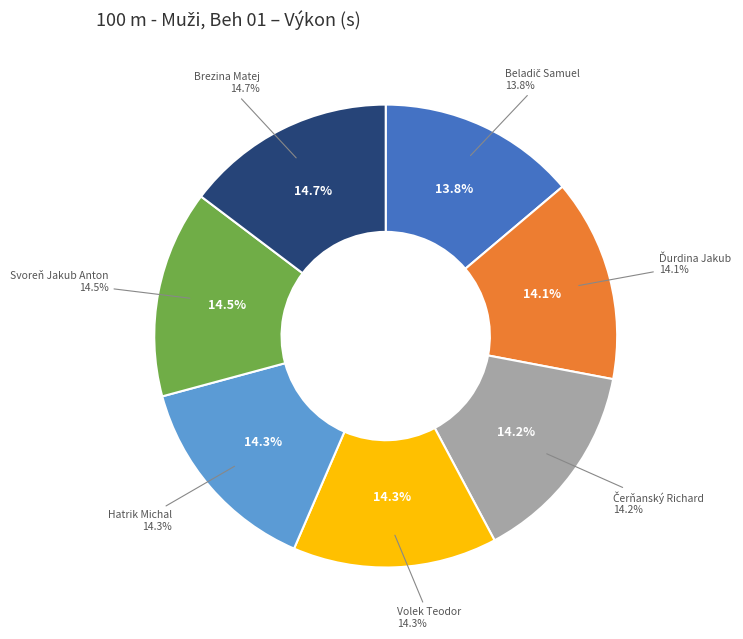

Does any single category account for the majority?

No